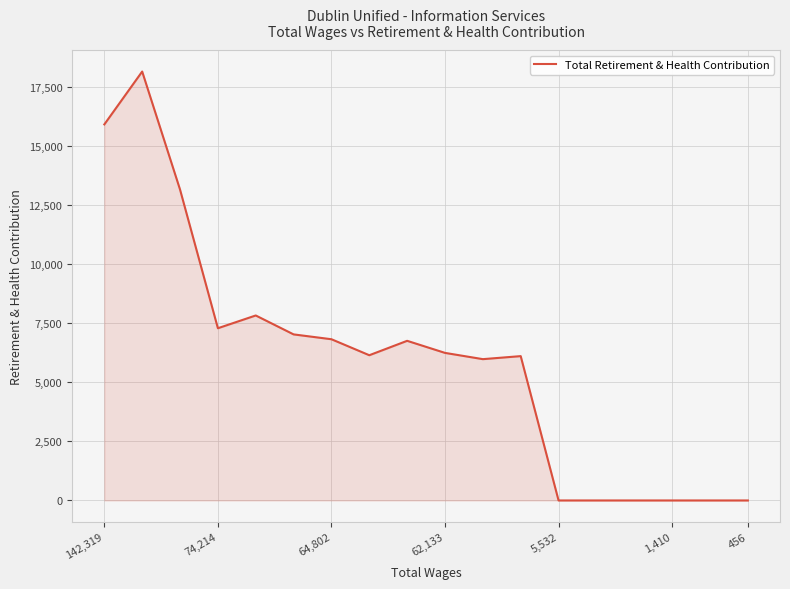

What is the sum of all values?

107475